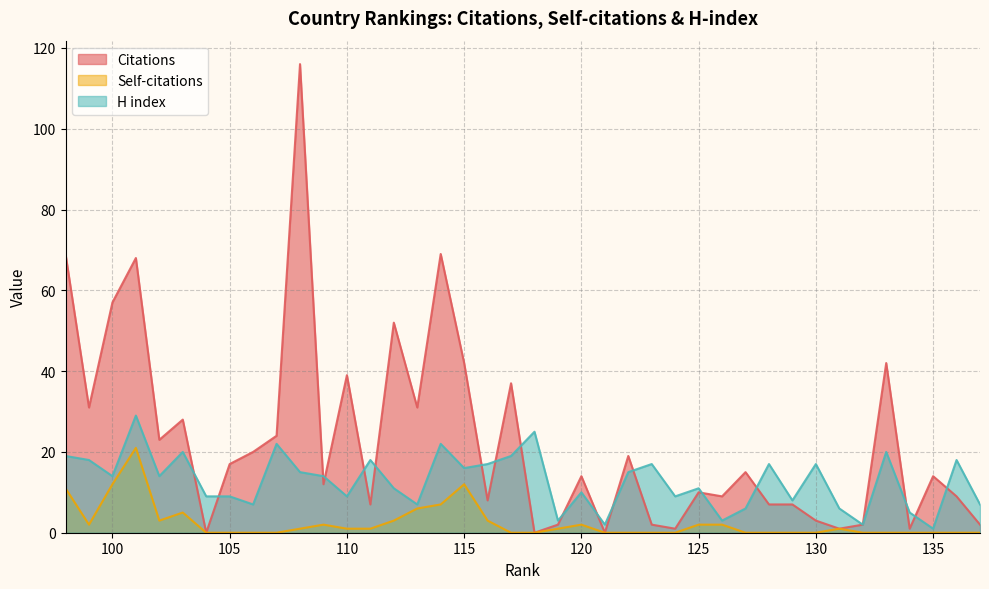

How many interior local valleys does the Self-citations series have?

2